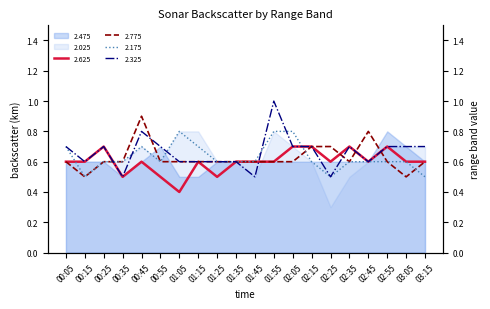

True or false: 2.625 has a value of 0.7 at 00:25.

True